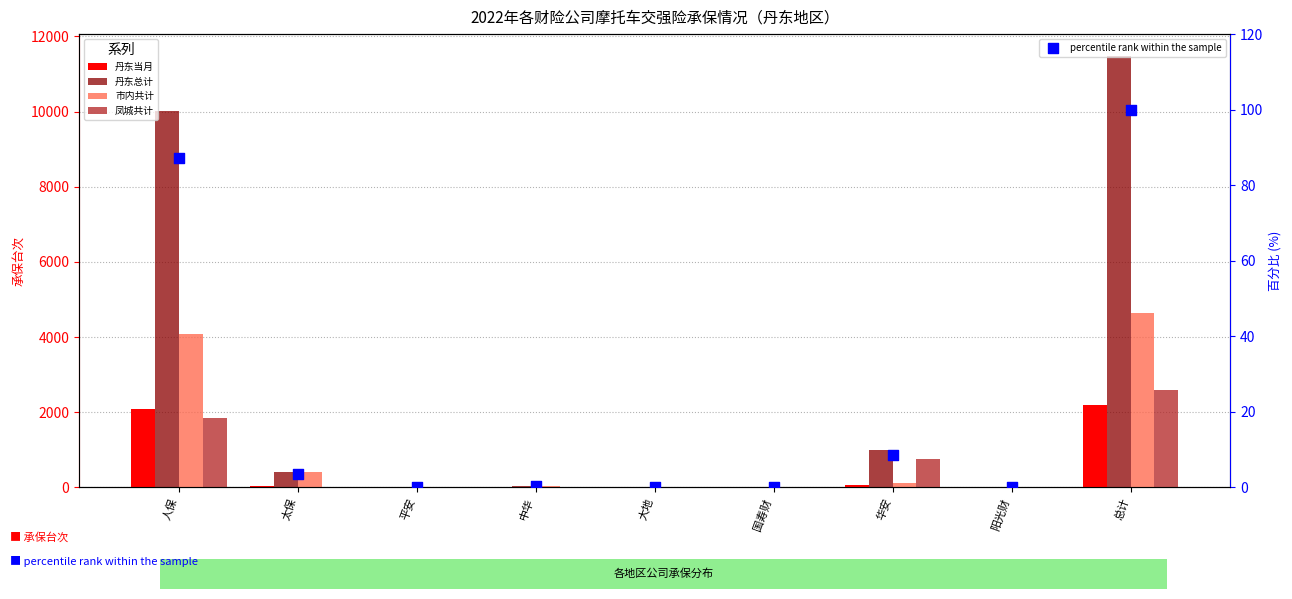

At which category is the sum across all series the highest?

总计